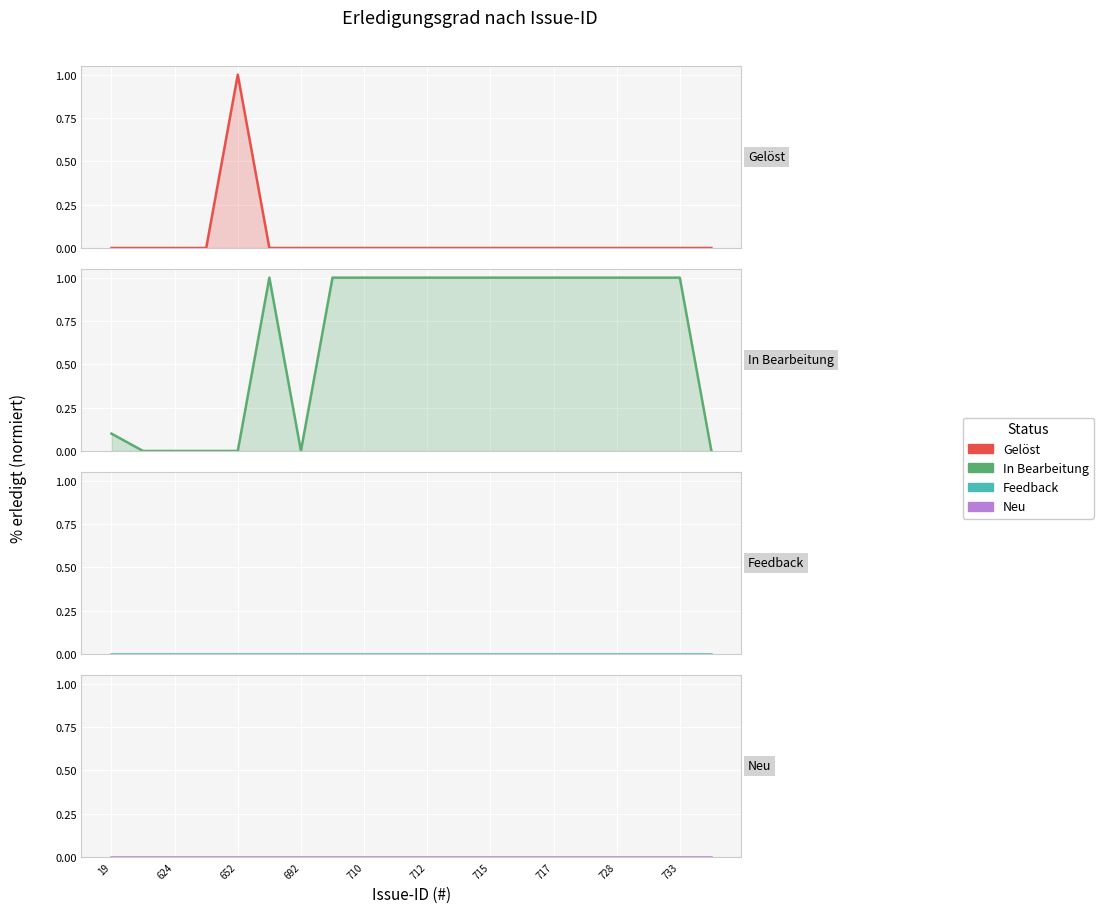

What are all the series names shown in the legend?

Gelöst, In Bearbeitung, Feedback, Neu